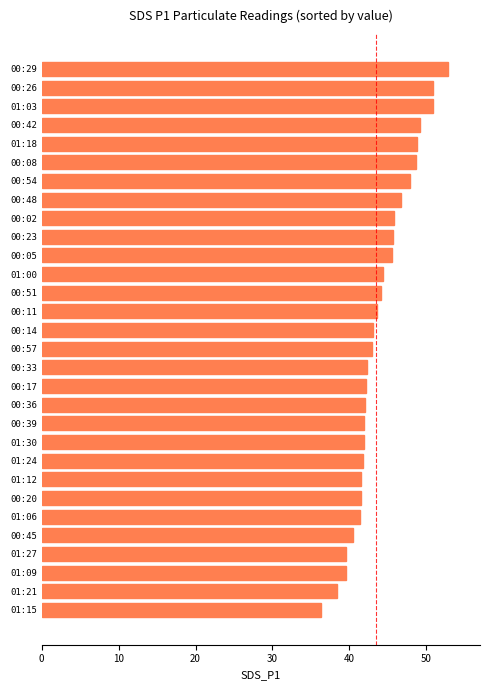

What is the smallest value displayed?

36.4